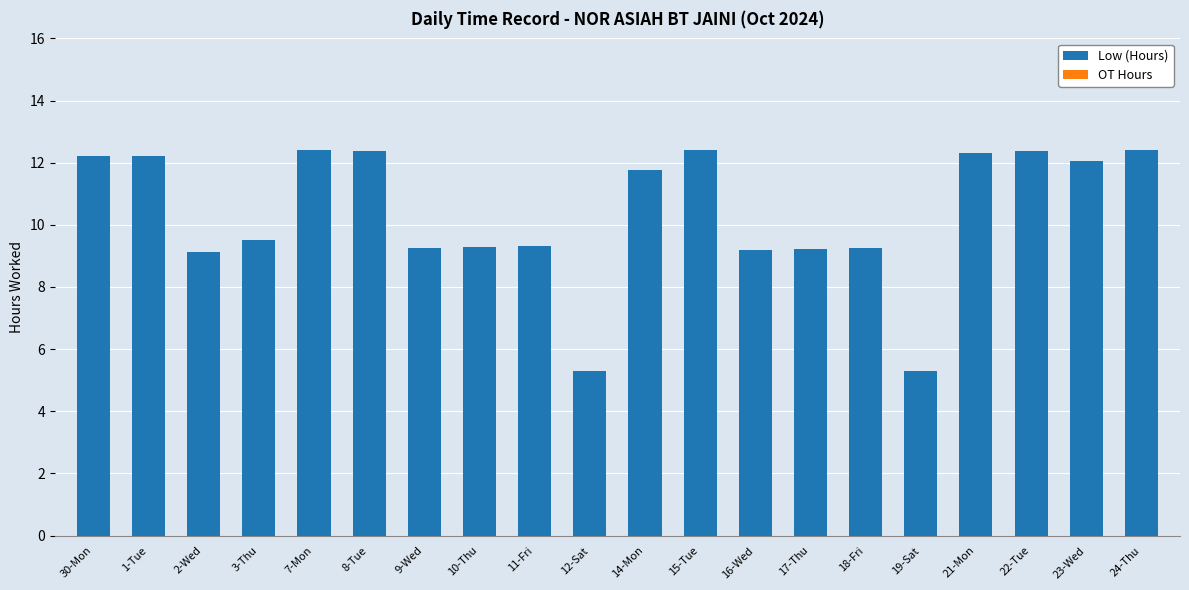

How many distinct data groups are displayed?

1